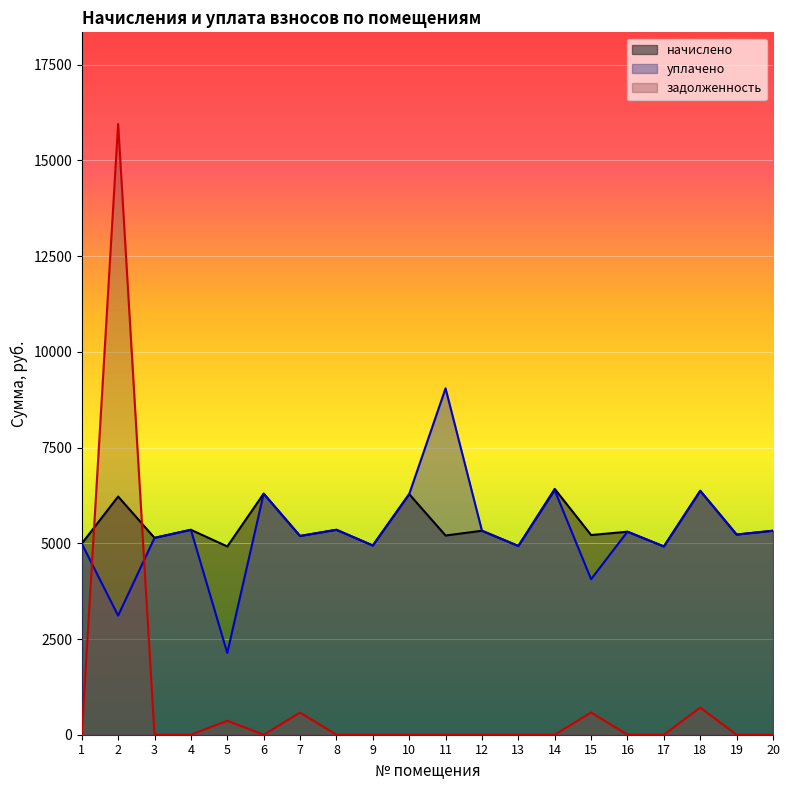

What is the sum of all уплачено values?

105707.1